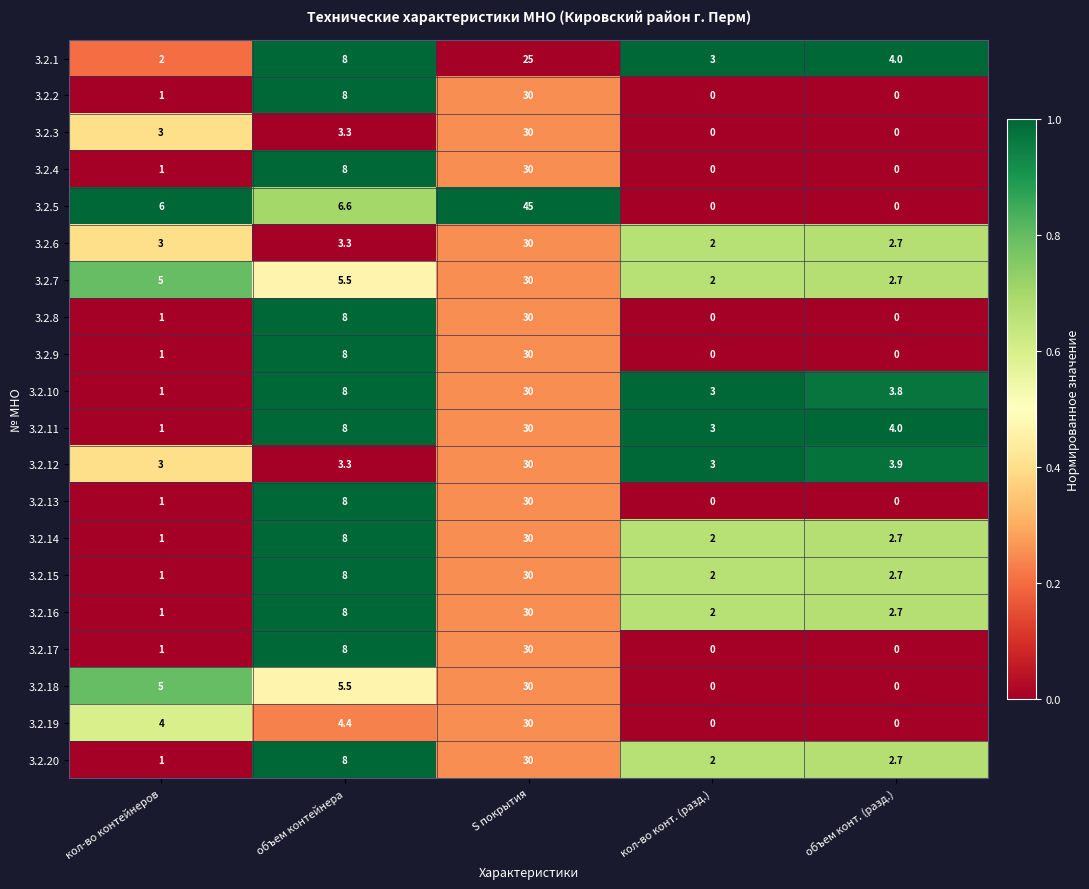

What value does the 3.2.3 series have at S покрытия?

30.0